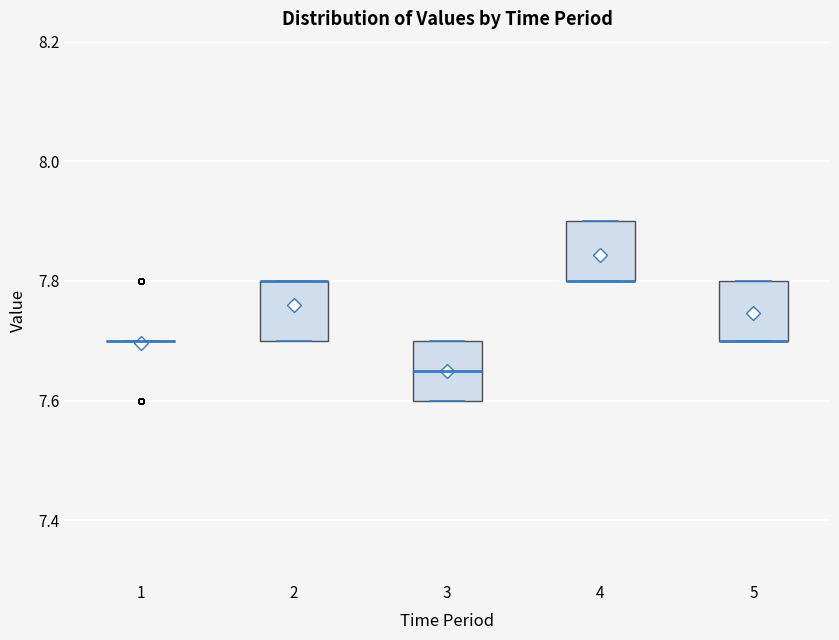

Where is the upper edge of the box at x = 5 on the y-axis? The values are not printed on the chart, so give them approximately, as read against the axis.

7.80